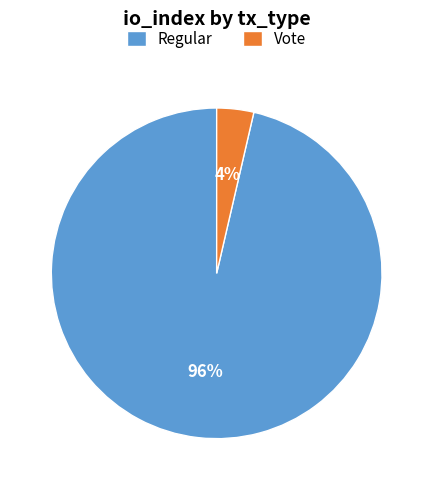

Does any single category account for the majority?

Yes